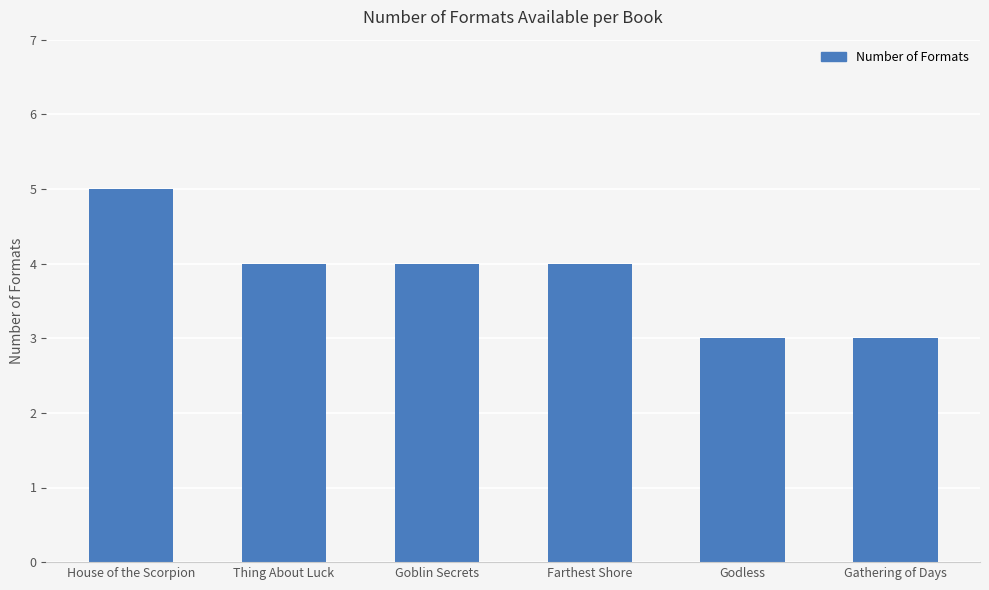

Are the bars grouped side by side (vs. stacked)?

No